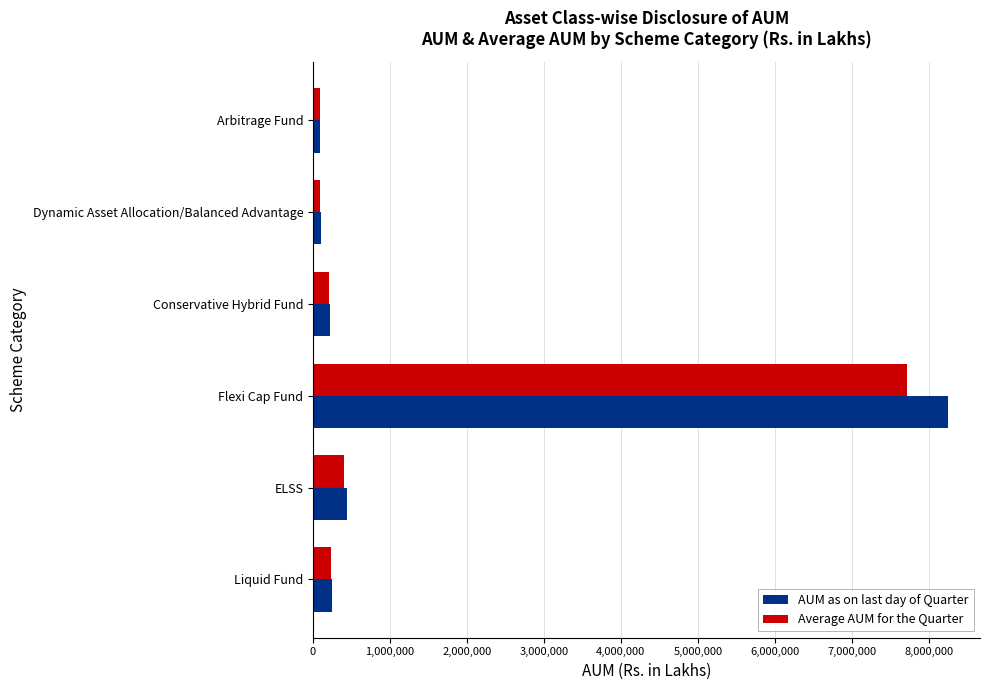

What is the average value of the Average AUM for the Quarter series?

1459932.2